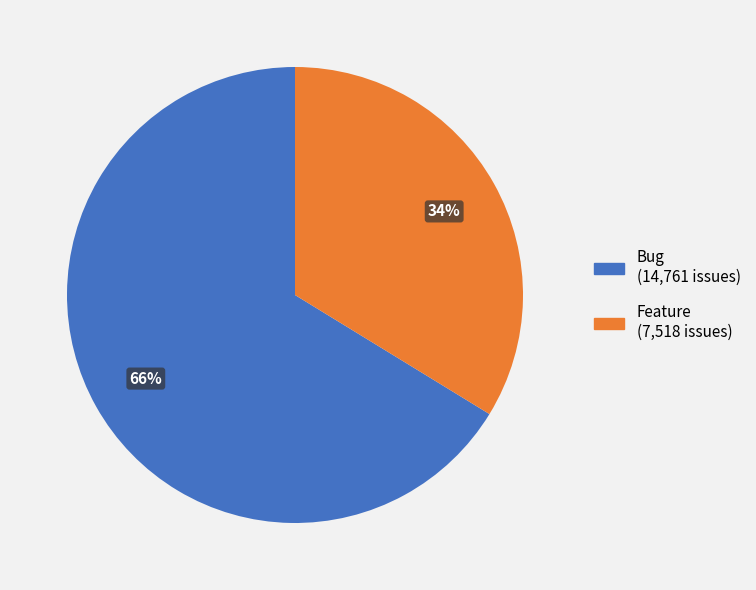

To the nearest percent, what is the combined percentage of Feature and Bug?

100%